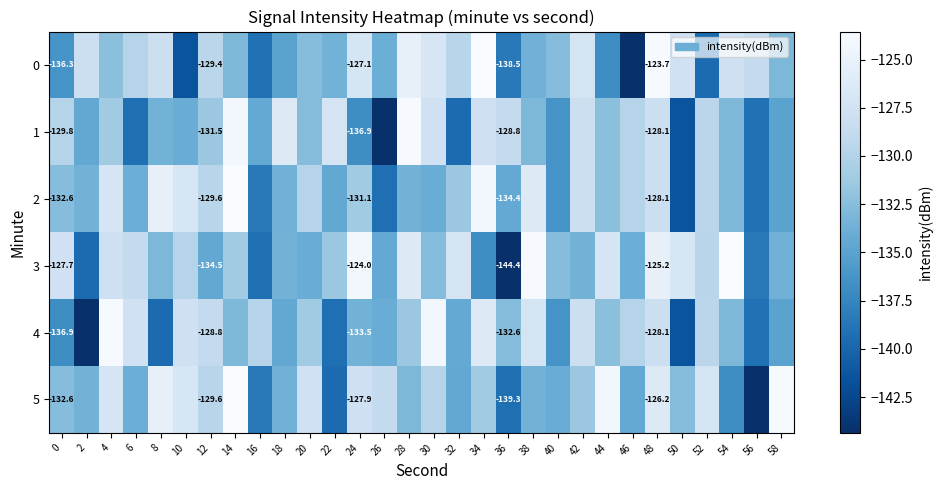

At which label is 5 closest to -133?

28